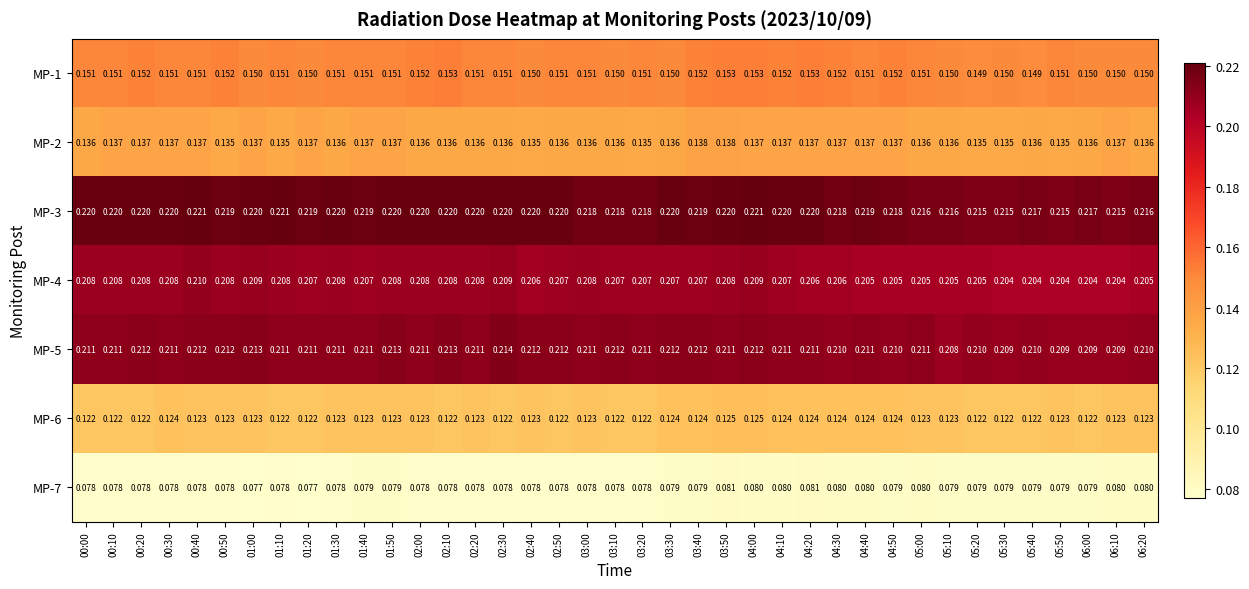

Count the number of data series in this chart.

7